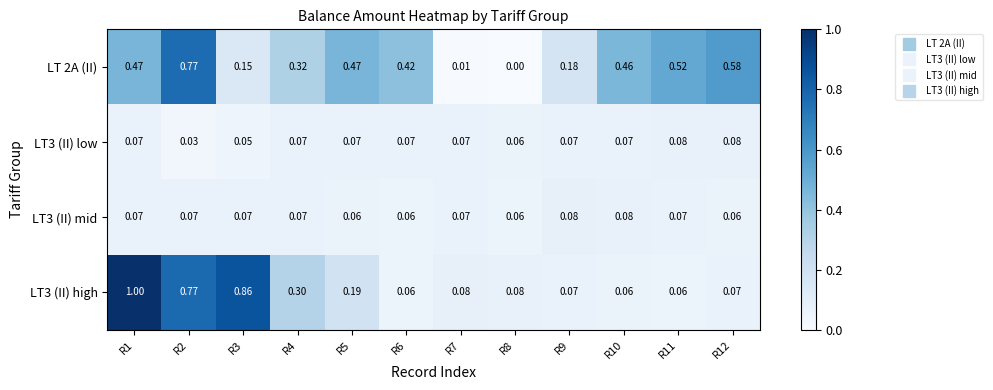

Is the value of LT3 (II) mid at R12 greater than the value of LT3 (II) high at R7?

No